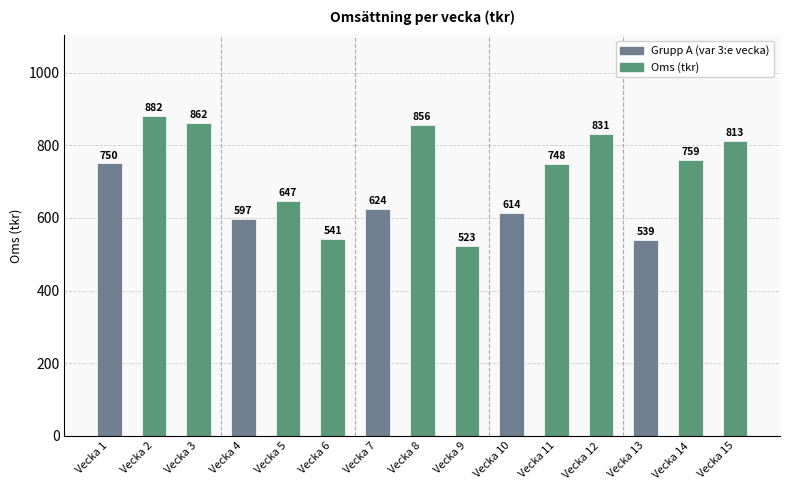

List the labels in order of value, largest first.

Vecka 2, Vecka 3, Vecka 8, Vecka 12, Vecka 15, Vecka 14, Vecka 1, Vecka 11, Vecka 5, Vecka 7, Vecka 10, Vecka 4, Vecka 6, Vecka 13, Vecka 9